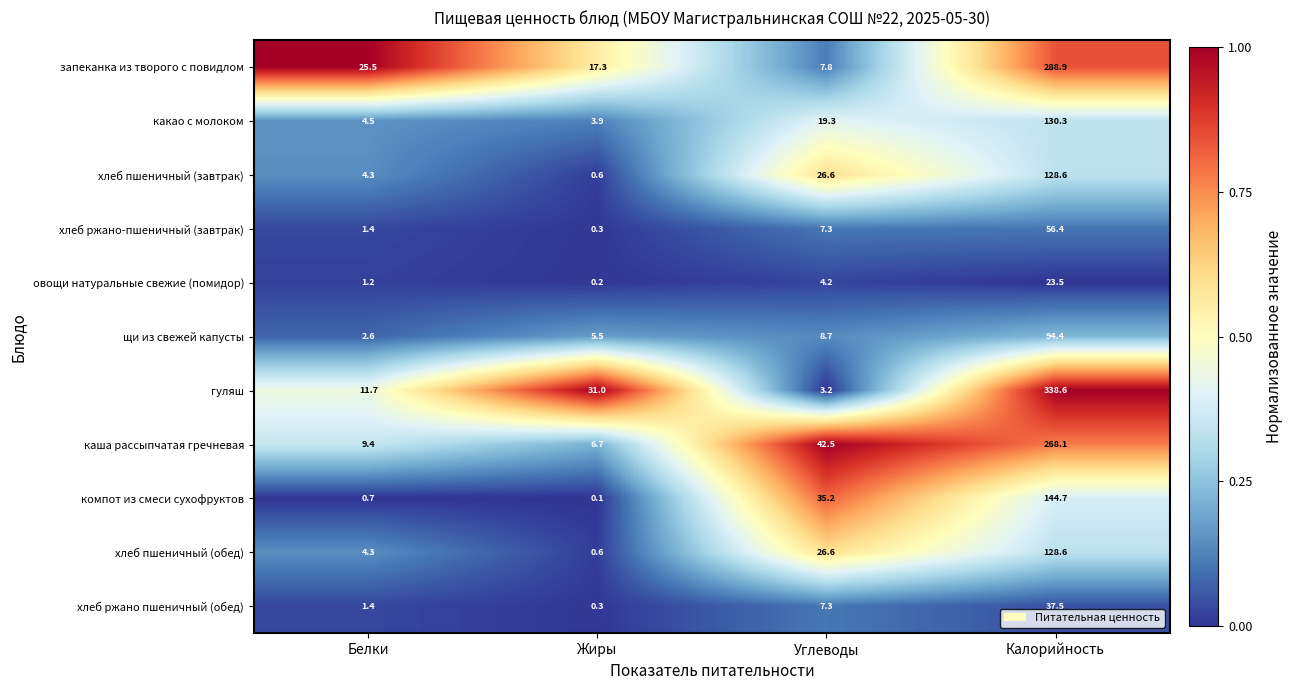

What is the total value across all series at Жиры?

66.5